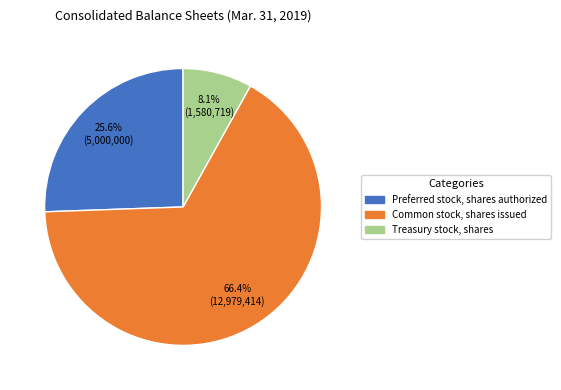

How many slices are in this pie chart?

3